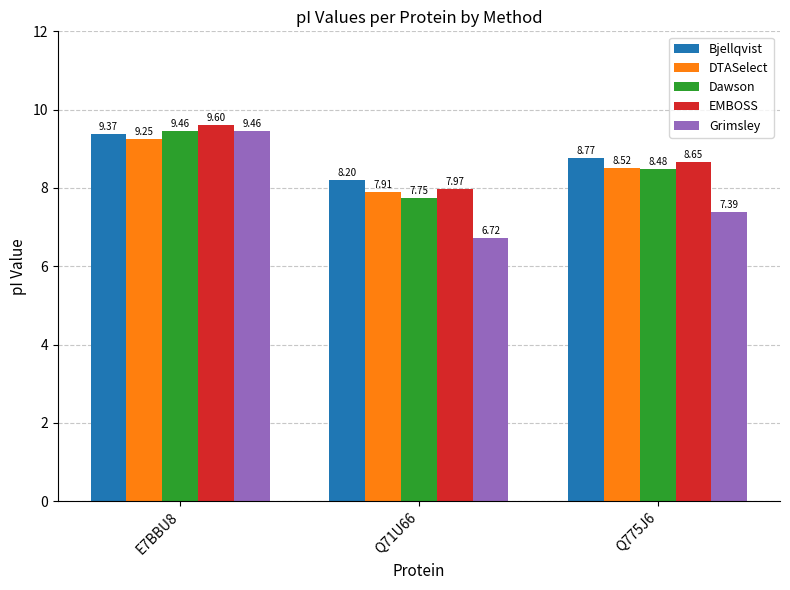

What is the greatest value displayed?

9.6